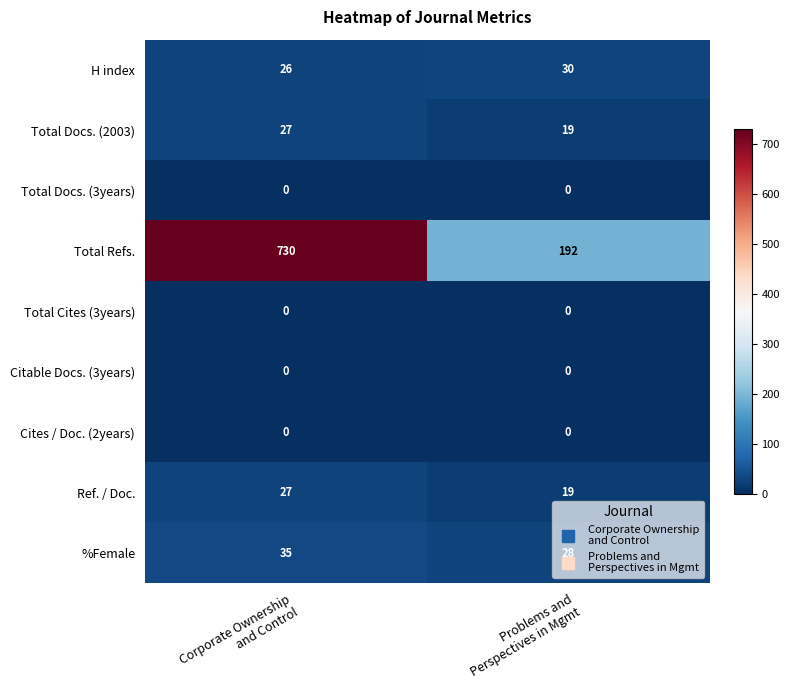

What is the sum of all Total Docs. (2003) values?

46